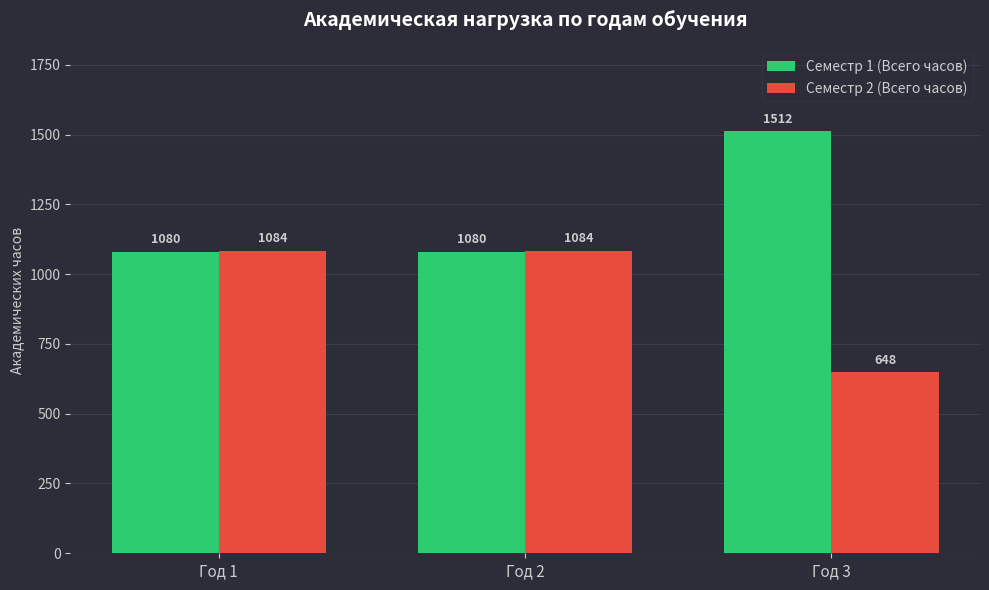

Does the chart contain any negative values?

No